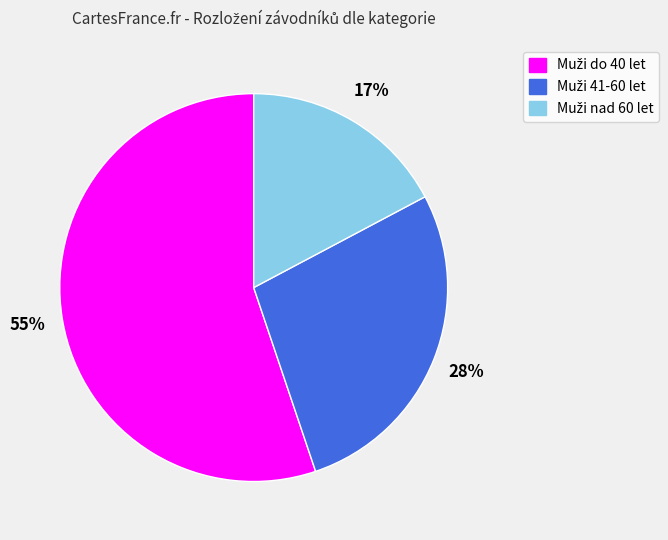

To the nearest percent, what is the difference between the largest and smallest slice percentages?

38%